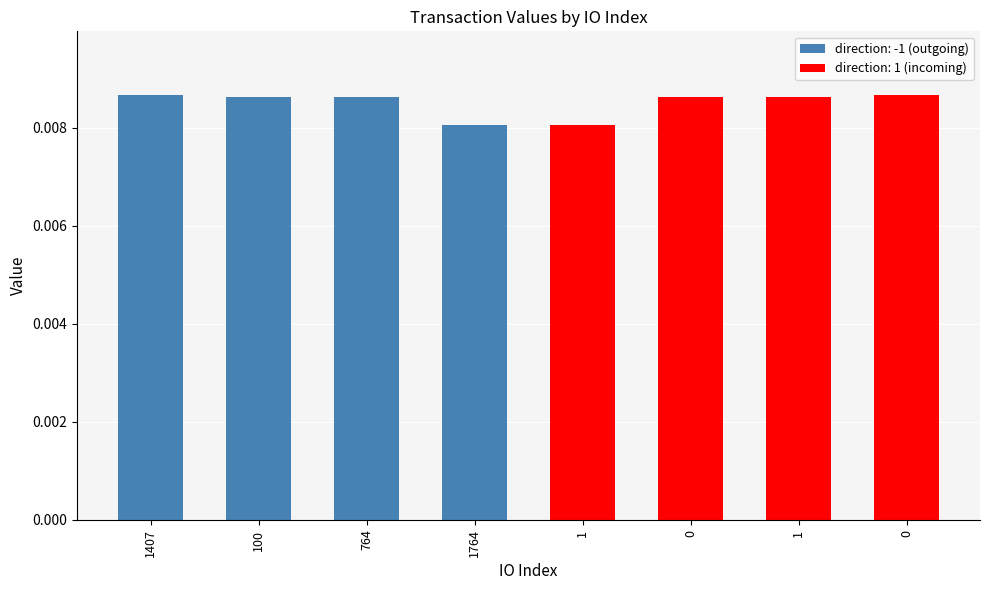

The value at 0 is 0.0. True or false?

True